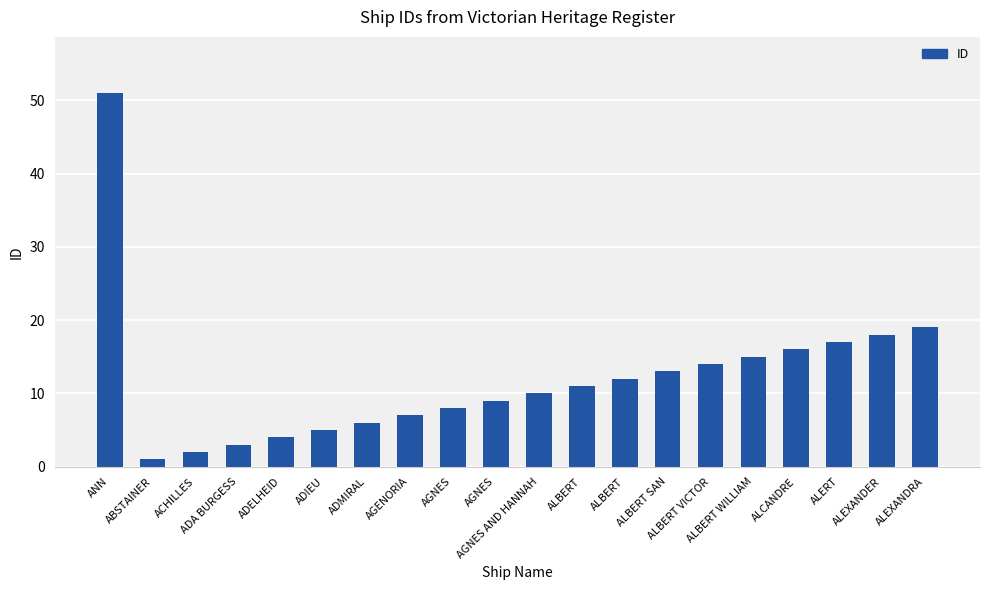

Reading left to right, extract all data points from this chart.

ANN=51	ABSTAINER=1	ACHILLES=2	ADA BURGESS=3	ADELHEID=4	ADIEU=5	ADMIRAL=6	AGENORIA=7	AGNES=8	AGNES=9	AGNES AND HANNAH=10	ALBERT=11	ALBERT=12	ALBERT SAN=13	ALBERT VICTOR=14	ALBERT WILLIAM=15	ALCANDRE=16	ALERT=17	ALEXANDER=18	ALEXANDRA=19